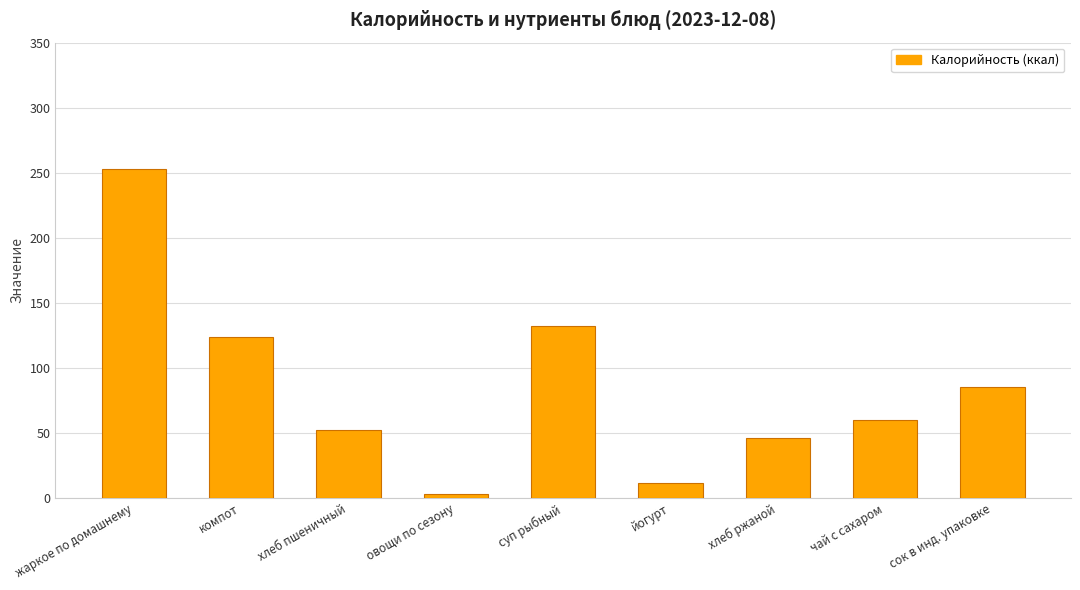

Approximately how many times larger is the value at сок в инд. упаковке compared to жаркое по домашнему?

0.3